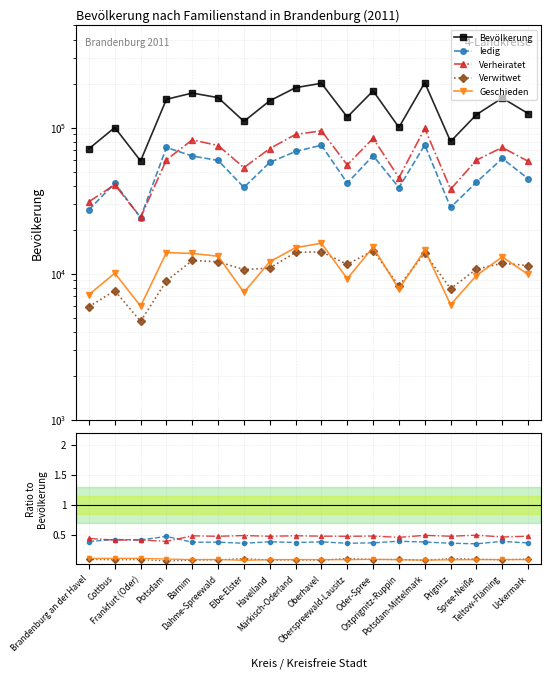

How many lines are shown in the chart?

5